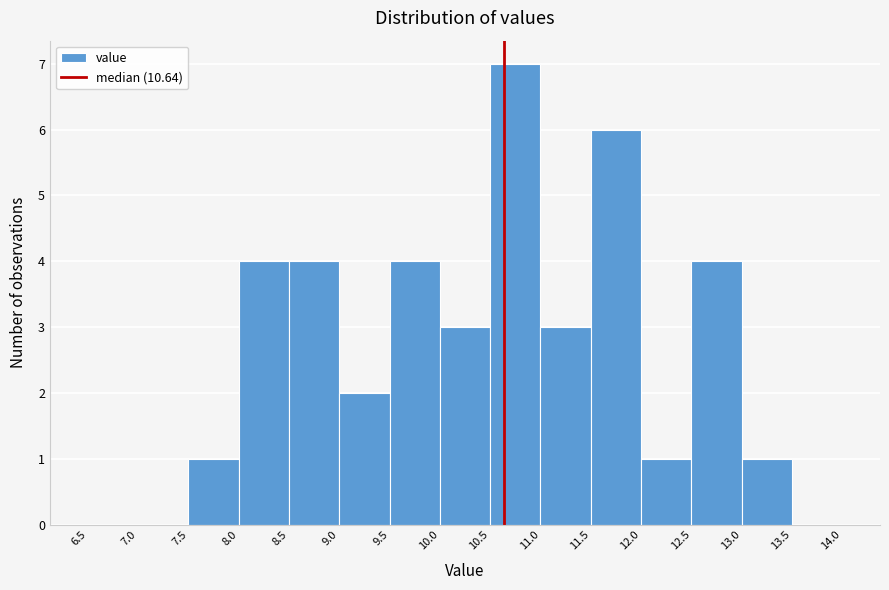

What is the height of the bar covering 10.5 to 11.0 on the x-axis? The values are not printed on the chart, so give them approximately, as read against the axis.

7